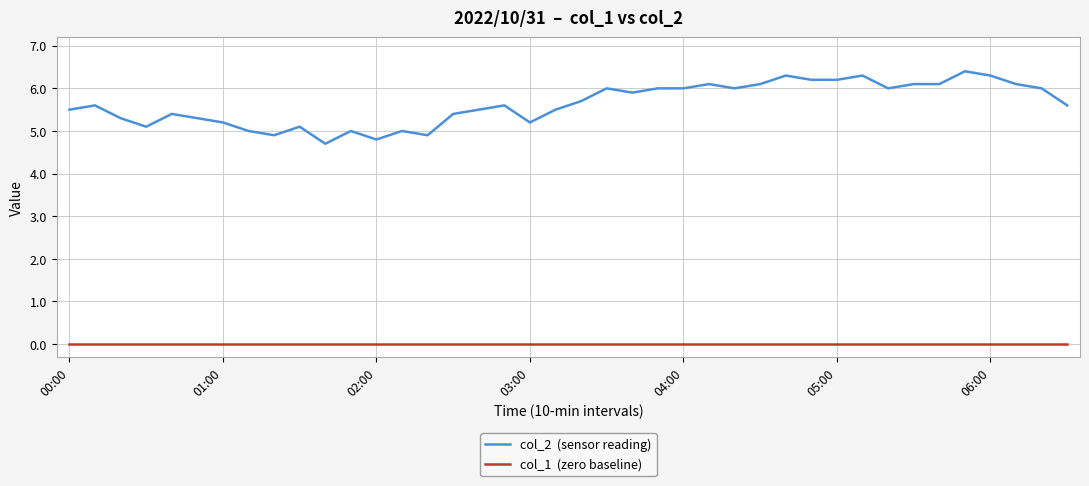

What is the maximum value shown in the chart?

6.4